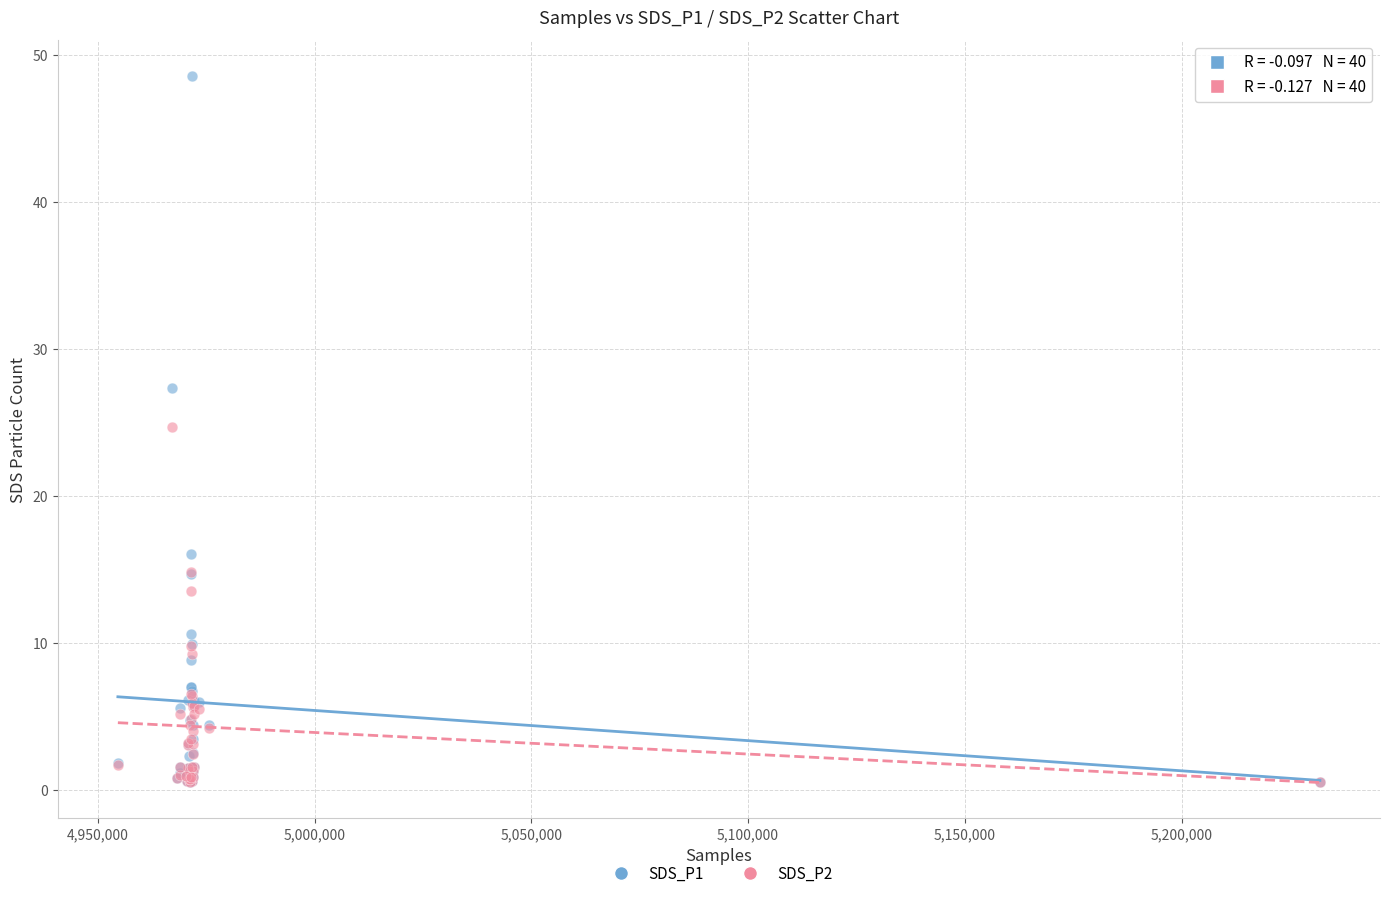

Across all series, what Y value is closest to 24?

24.7